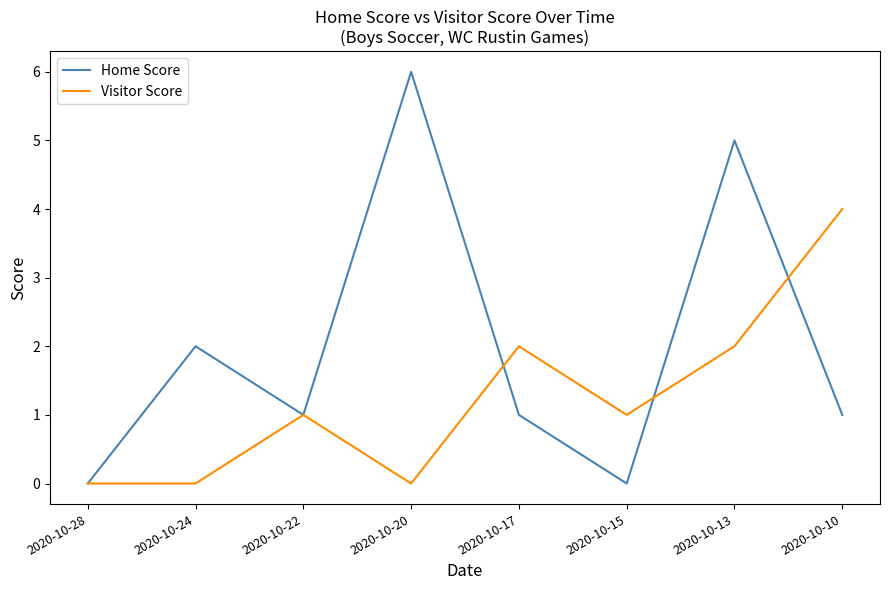

Rank the series by their maximum value, from highest to lowest.

Home Score, Visitor Score